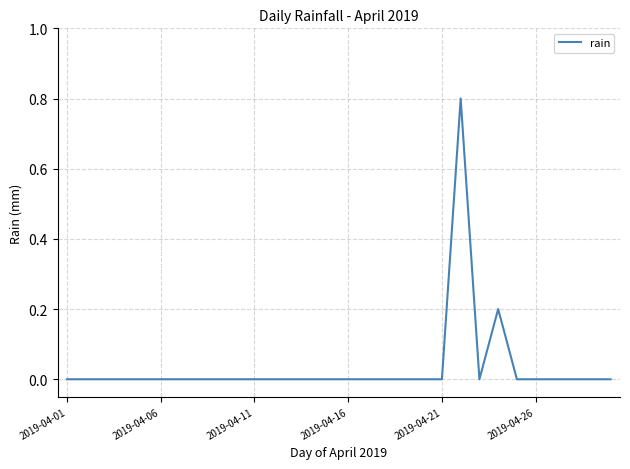

How many lines are shown in the chart?

1